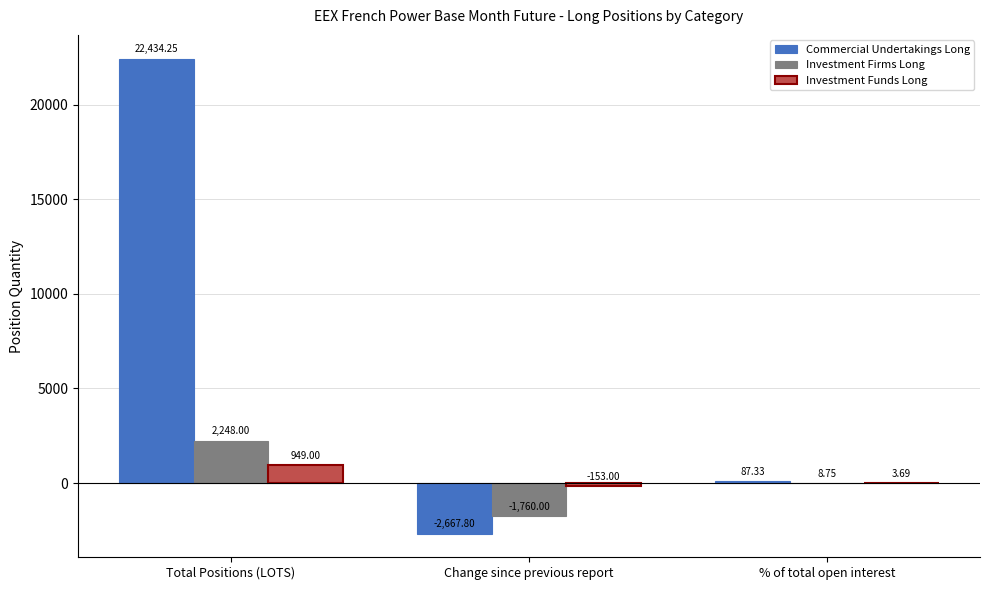

Is the value of Investment Firms Long at Total Positions (LOTS) greater than the value of Commercial Undertakings Long at % of total open interest?

Yes